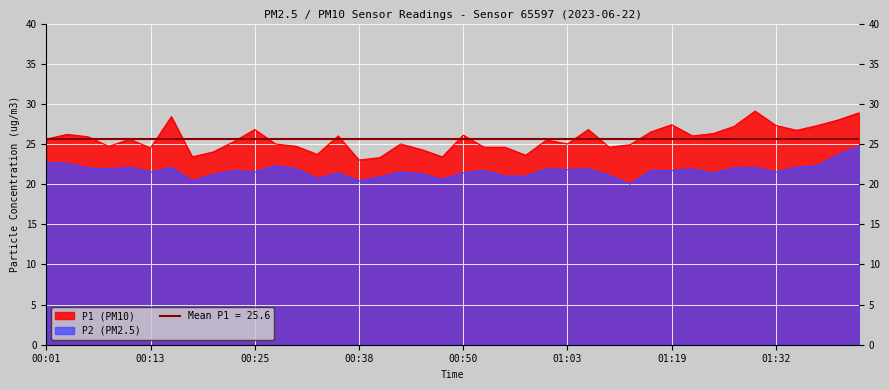

Reading right to left, list all the values displayed in this chart.

P1: 28.9	28.0	27.3	26.7	27.3	29.1	27.2	26.3	26.0	27.4	26.5	24.9	24.6	26.8	25.0	25.5	23.6	24.6	24.6	26.1	23.4	24.3	25.0	23.3	23.0	26.0	23.7	24.7	25.0	26.8	25.3	24.0	23.4	28.4	24.5	25.6	24.7	25.9	26.2	25.6
P2: 24.7	23.7	22.3	22.1	21.5	22.1	22.0	21.4	21.9	21.7	21.7	20.0	21.1	21.9	21.8	21.9	21.0	21.0	21.7	21.4	20.6	21.3	21.5	20.9	20.4	21.4	20.7	21.9	22.3	21.5	21.7	21.2	20.4	22.1	21.5	22.1	21.9	22.0	22.6	22.7